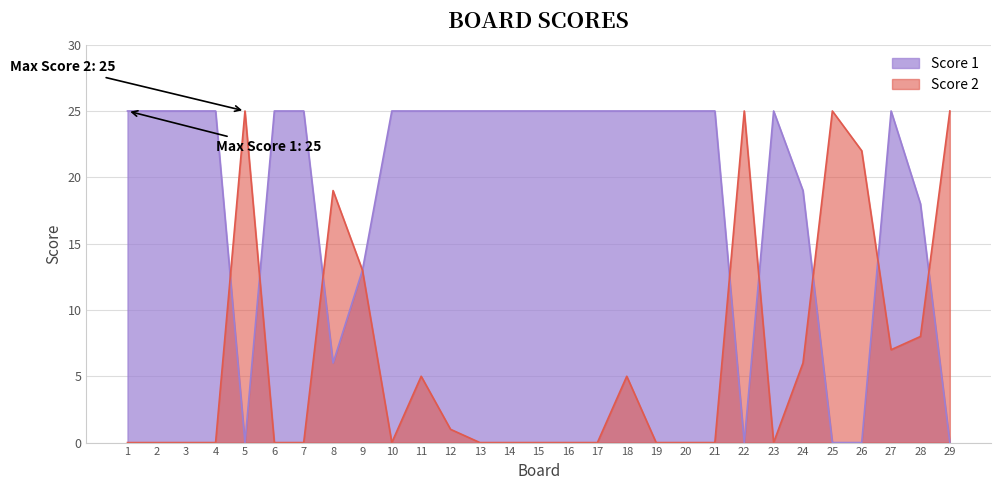

What is the average value of the Score 1 series?

19